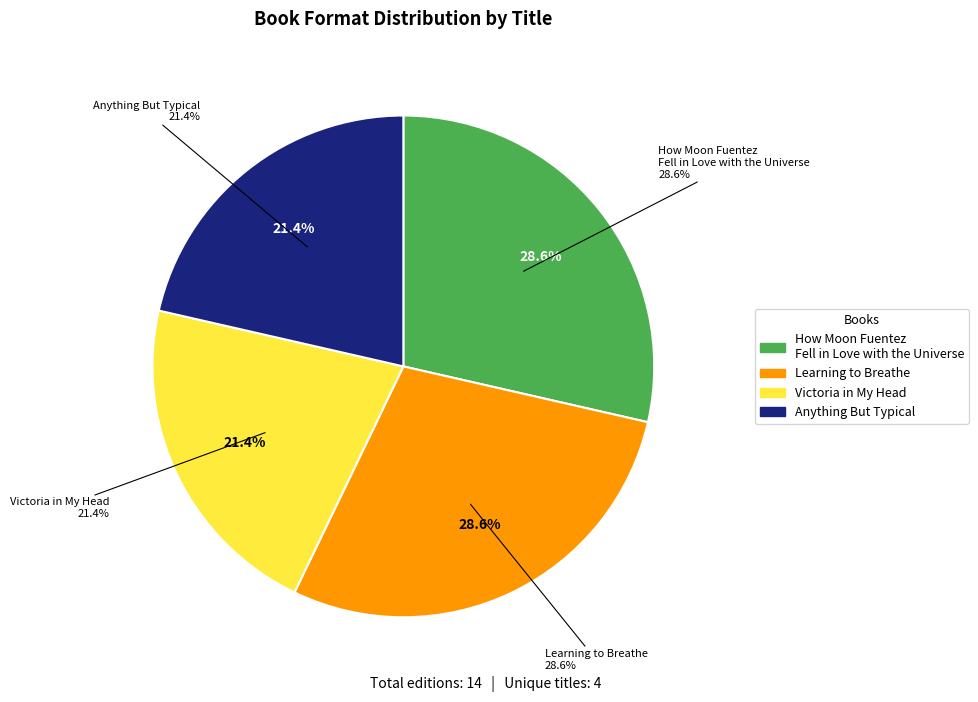

How many segments does this pie chart have?

4